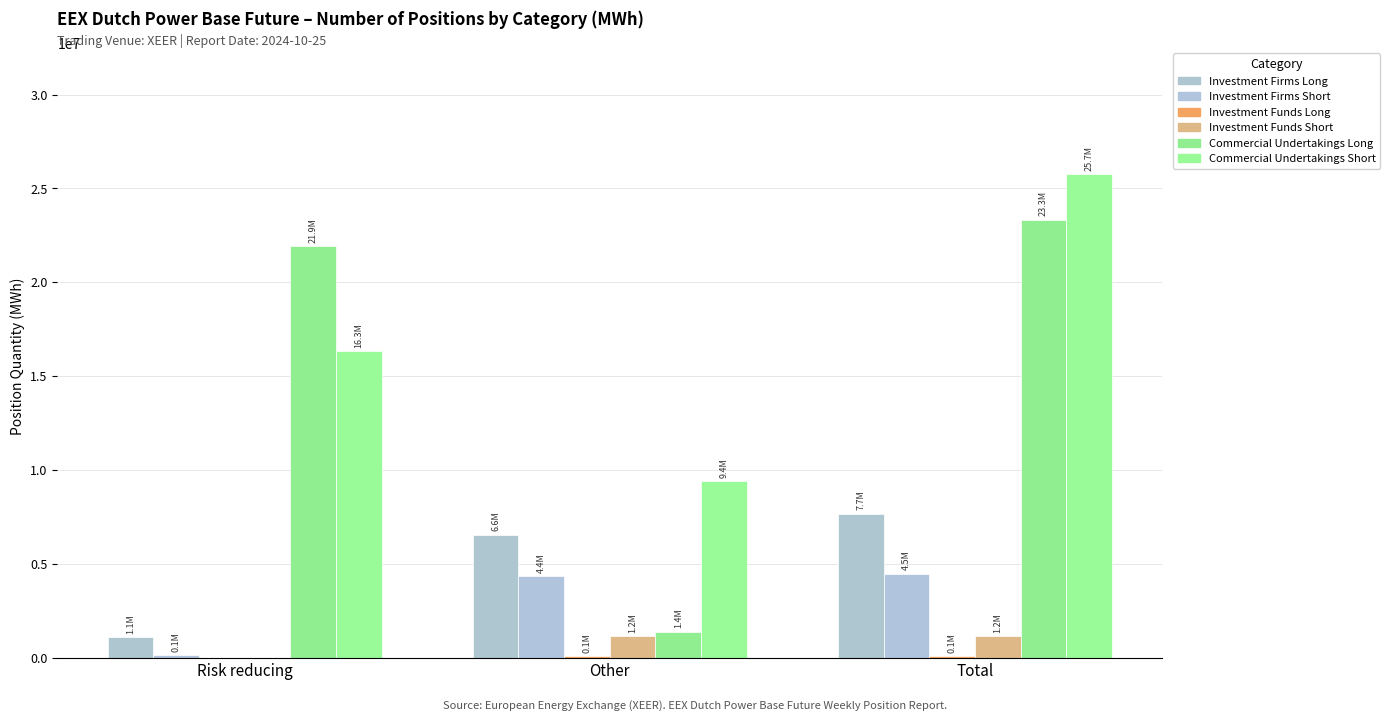

The value of Investment Firms Long at Other is 6568935. True or false?

True